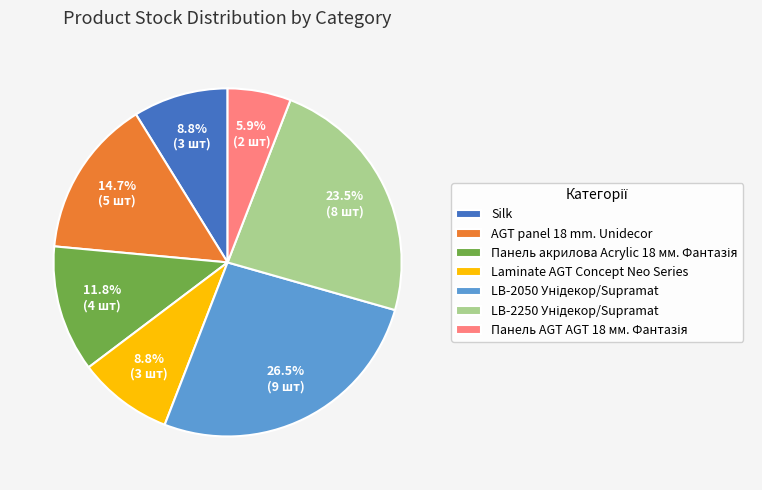

Approximately how many times larger is the value at Laminate AGT Concept Neo Series compared to AGT panel 18 mm. Unidecor?

0.6